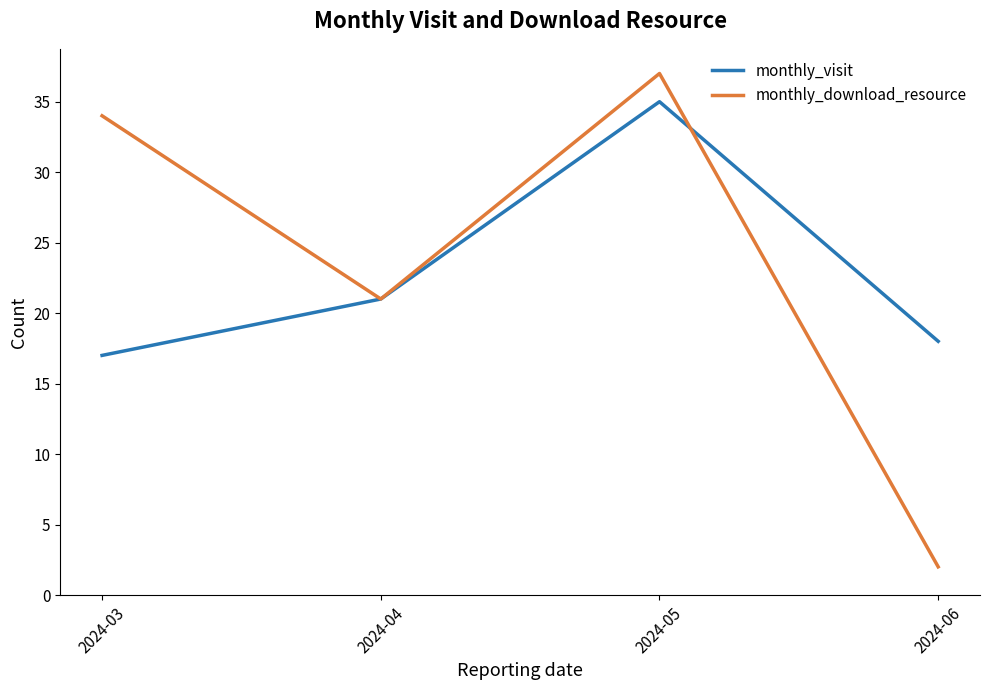

Which series has the largest range (max minus min)?

monthly_download_resource